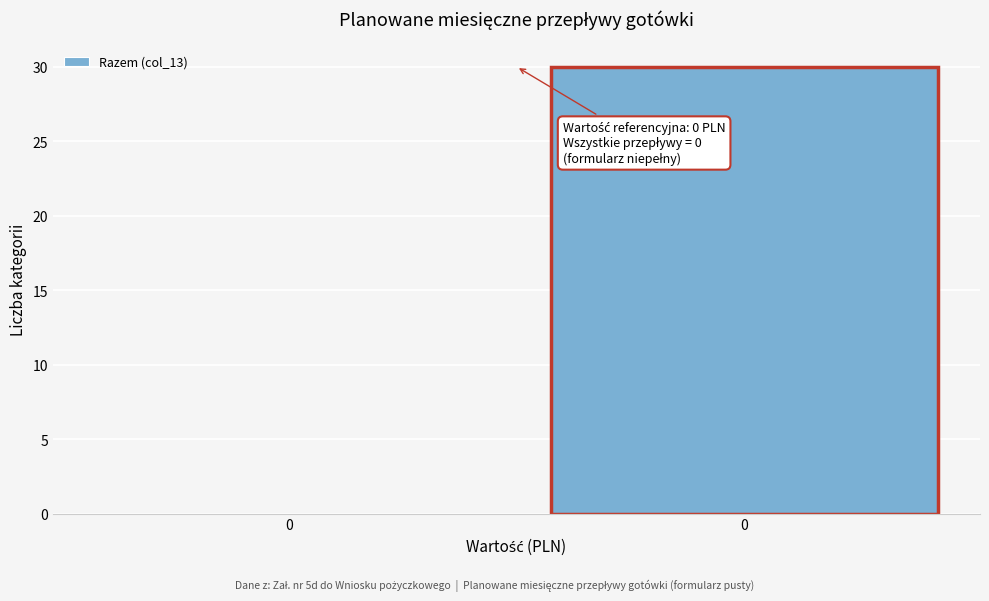

How many positive values are there?

1